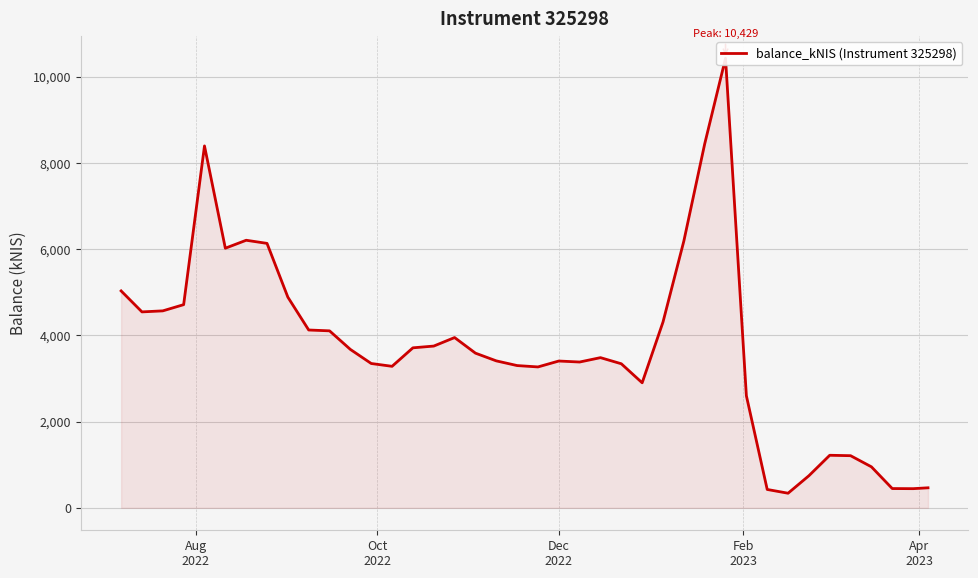

Reading right to left, extract all data points from this chart.

464.0	443.9	446.5	950.6	1208.9	1218.6	743.8	338.1	425.4	2599.5	10428.5	8441.6	6188.4	4310.3	2899.8	3341.1	3483.3	3381.9	3404.9	3267.8	3299.6	3408.5	3587.7	3949.4	3751.9	3711.1	3282.1	3347.4	3673.9	4105.1	4124.6	4886.8	6134.2	6206.6	6022.1	8395.0	4712.7	4568.6	4544.8	5031.4